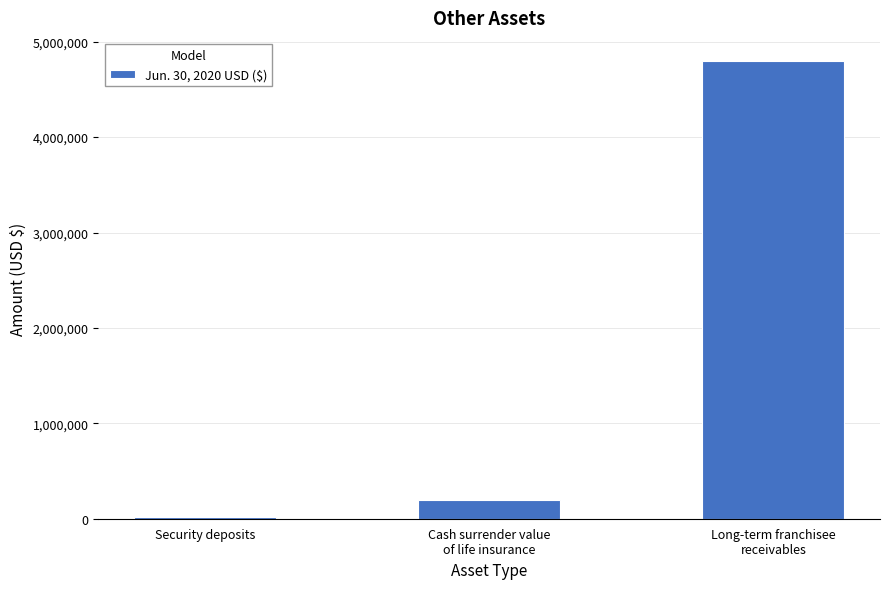

What is the sum of all values?

5014000